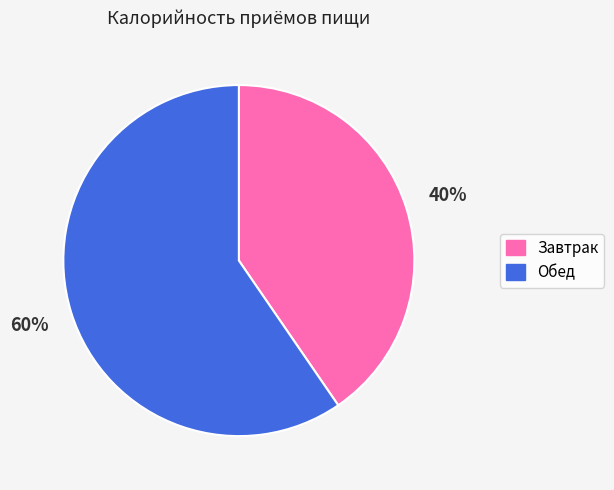

What is the ratio of the value at Обед to the value at Завтрак?

1.5